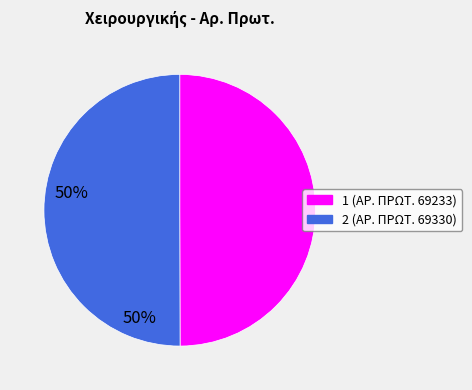

True or false: 1 (ΑΡ. ΠΡΩΤ. 69233) accounts for 50% of the total.

True